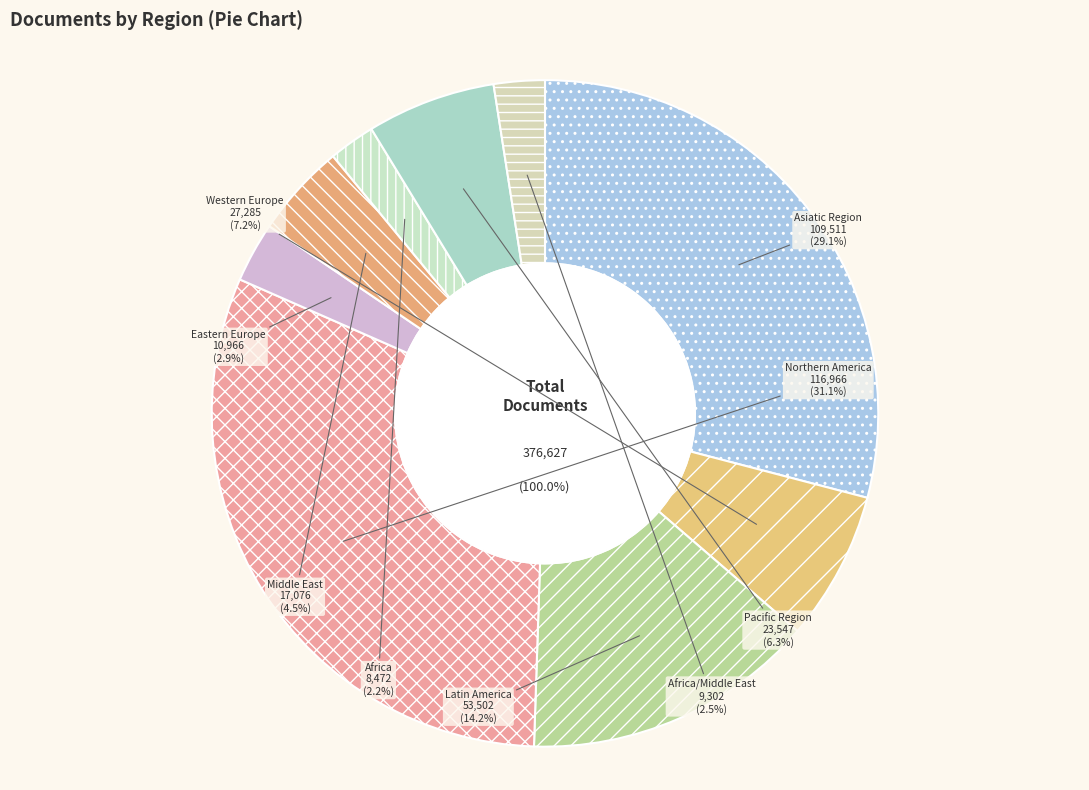

Does Africa account for over 50% of the chart?

No